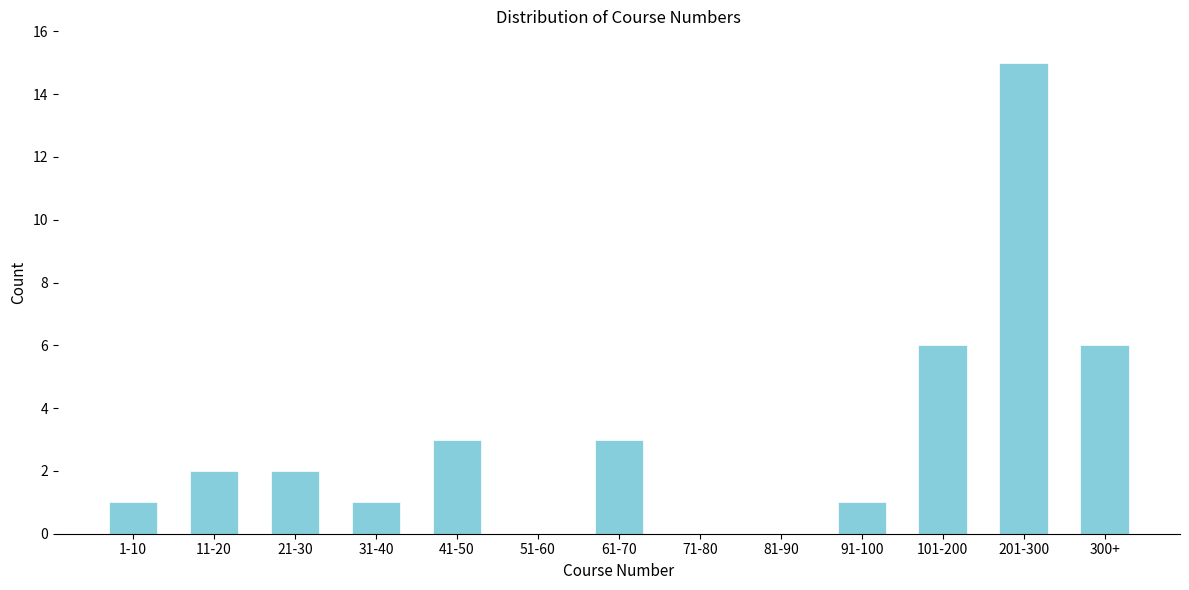

Reading right to left, what are all the values shown in this chart?

300+=6	201-300=15	101-200=6	91-100=1	81-90=0	71-80=0	61-70=3	51-60=0	41-50=3	31-40=1	21-30=2	11-20=2	1-10=1